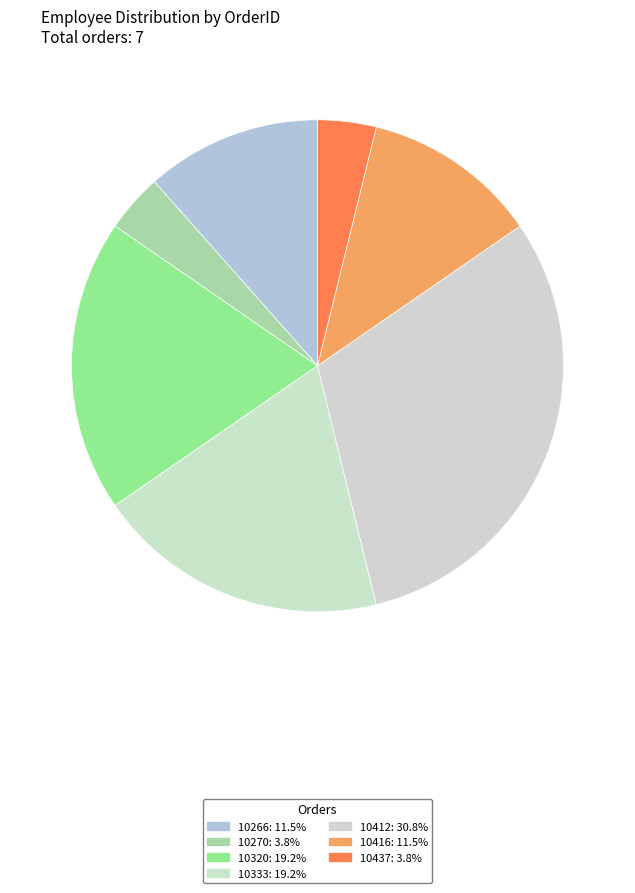

Which slice is the largest?

10412